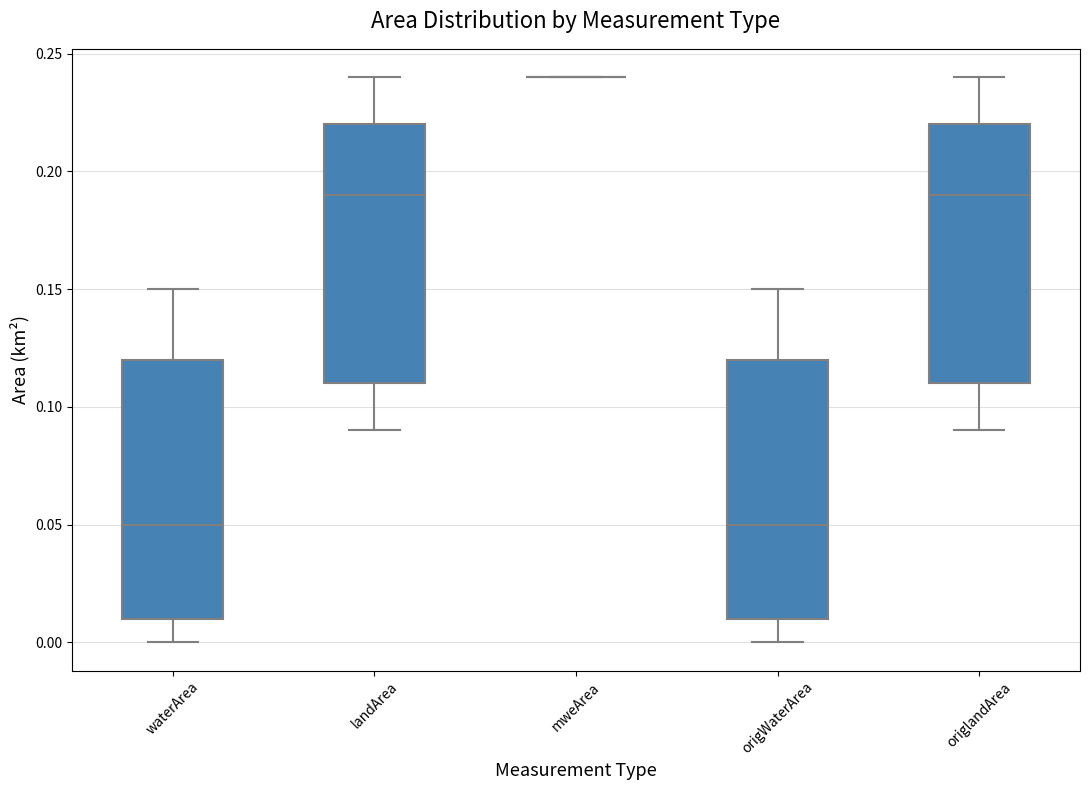

Reading left to right, transcribe this box plot: for each box, give where its median line is, the range the box spans, and where its two whiskers end, as read against the y-axis. The values are not printed on the chart, so give them approximately, as read against the axis.

waterArea: median 0.05, box 0.01 to 0.12, whiskers 0.00 to 0.15
landArea: median 0.19, box 0.11 to 0.22, whiskers 0.09 to 0.24
mweArea: box collapsed to a line at 0.24, whiskers 0.24 to 0.24
origWaterArea: median 0.05, box 0.01 to 0.12, whiskers 0.00 to 0.15
origlandArea: median 0.19, box 0.11 to 0.22, whiskers 0.09 to 0.24